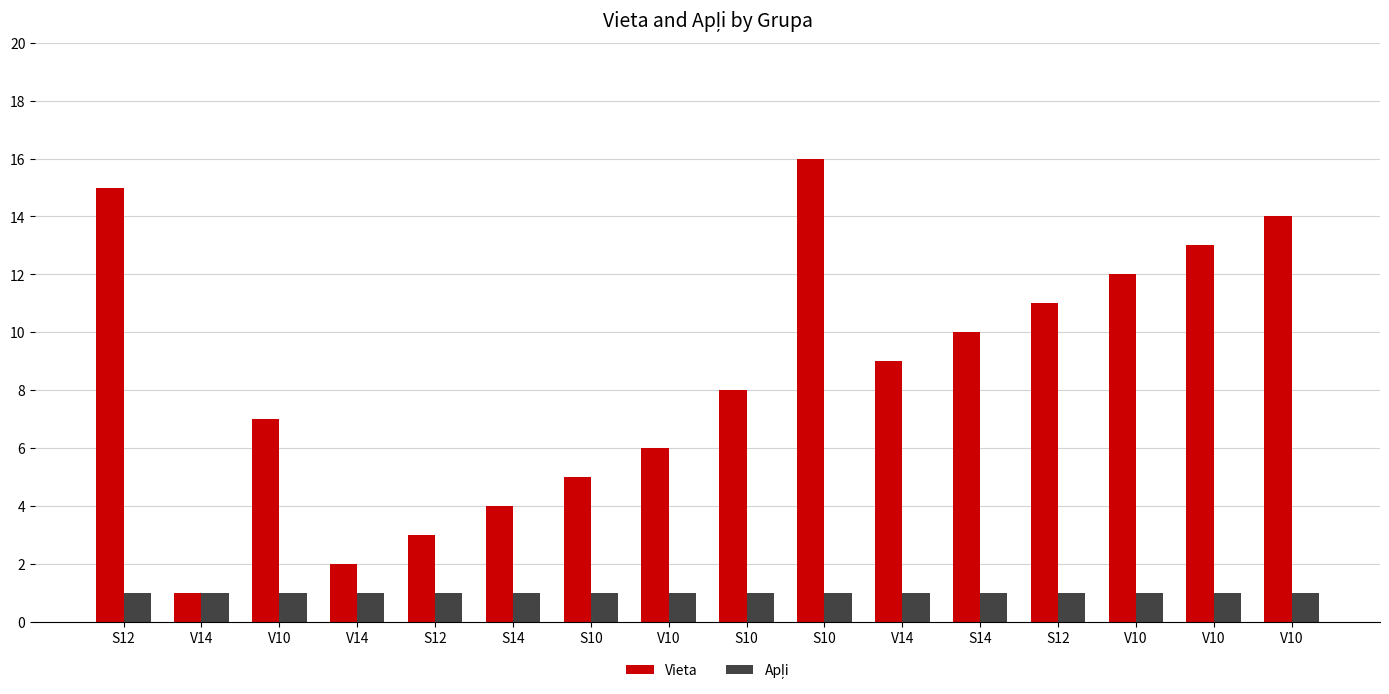

What is the label of the 11th bar from the left?

V14